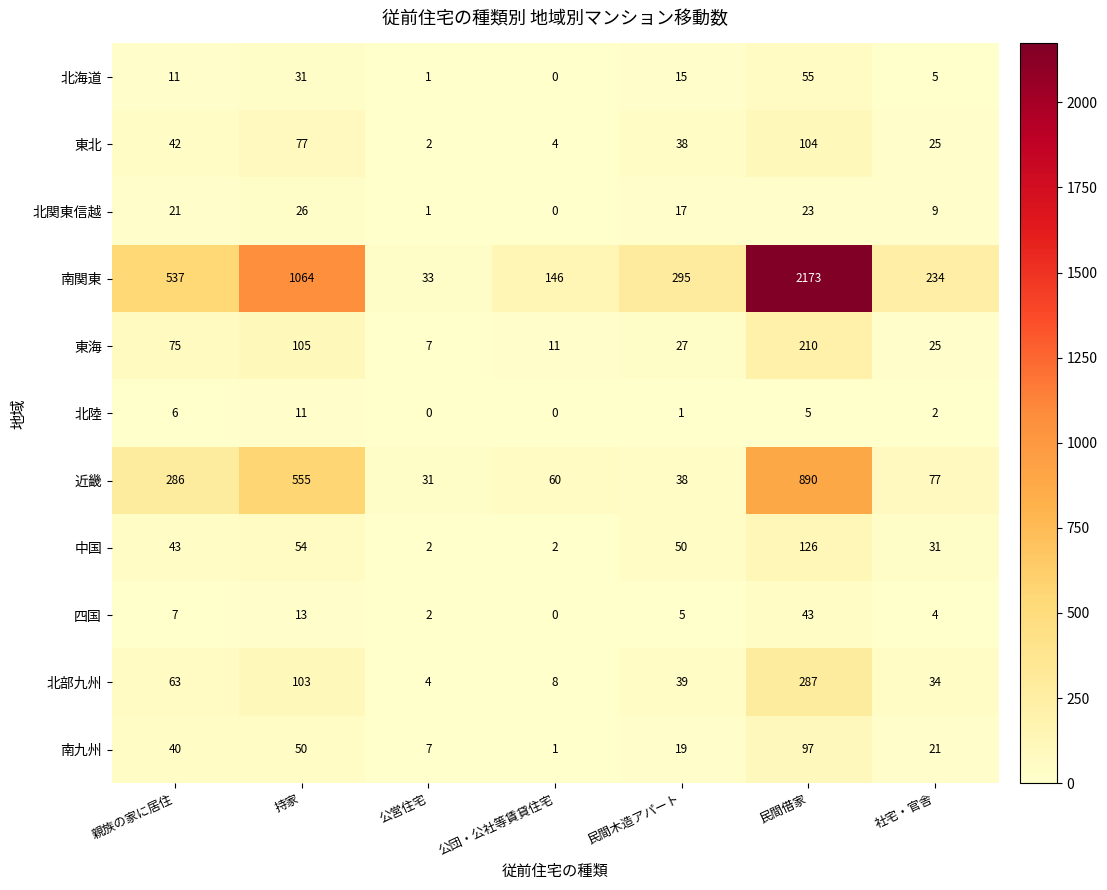

At which label does 四国 first exceed 5?

親族の家に居住